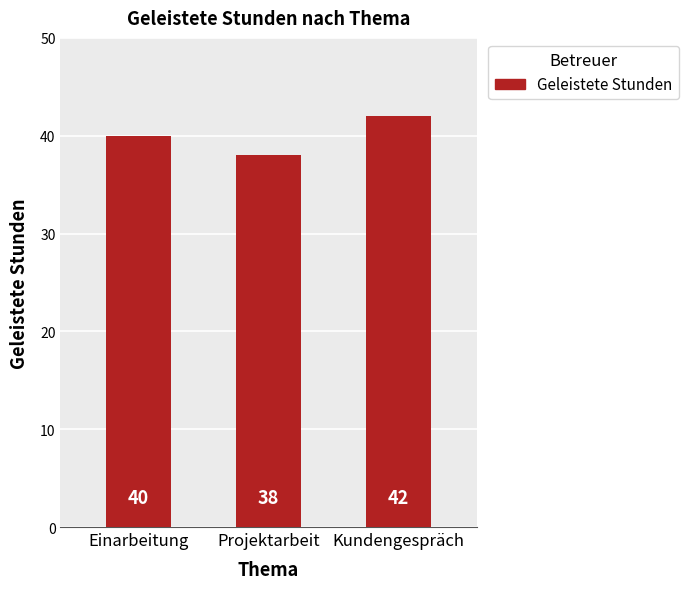

Is it true that the value at Einarbeitung is 40?

True